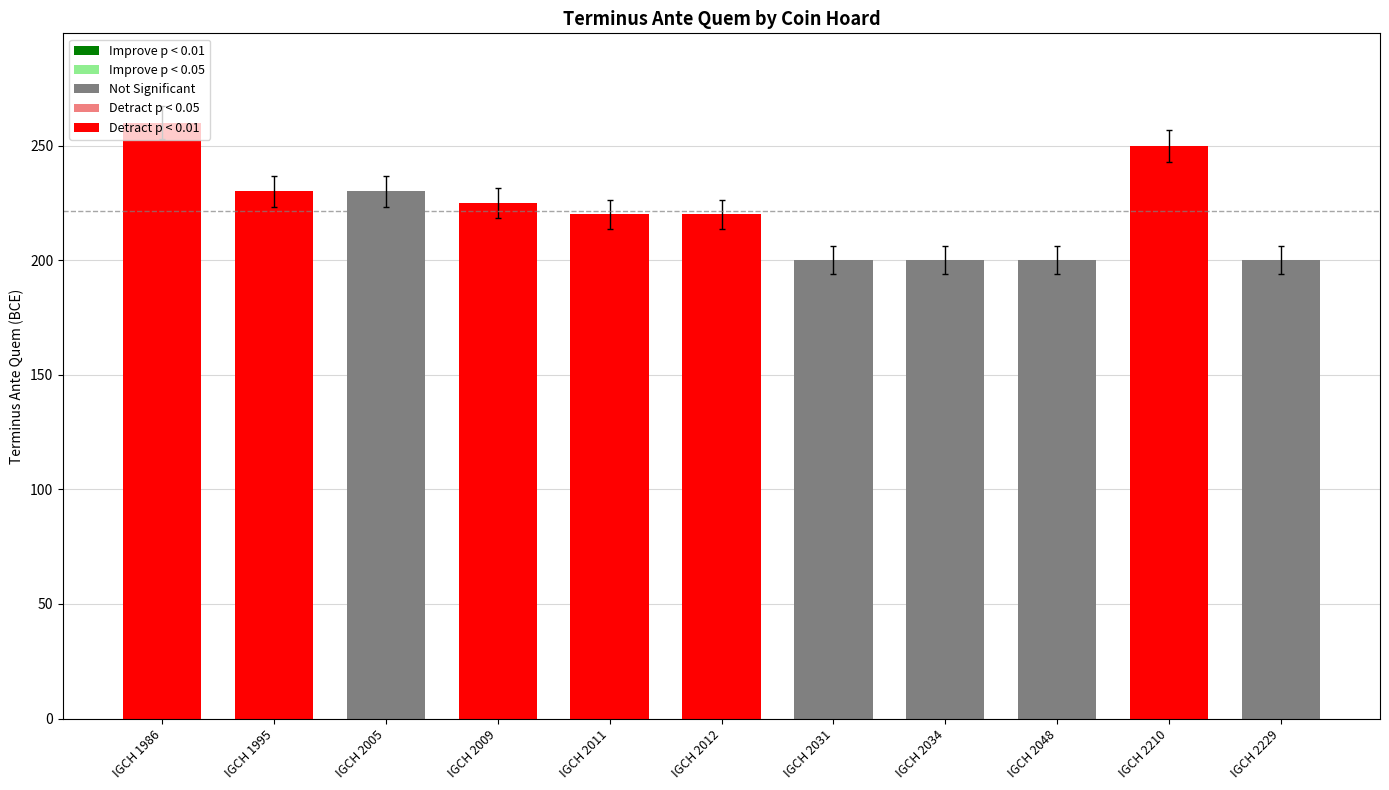

Does the chart contain stacked bars?

No